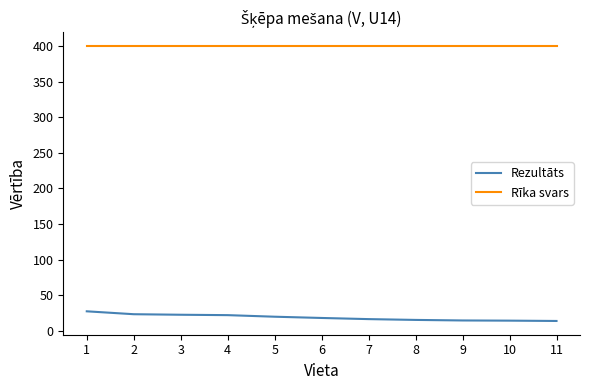

List the series in order of their overall mean, lowest first.

Rezultāts, Rīka svars